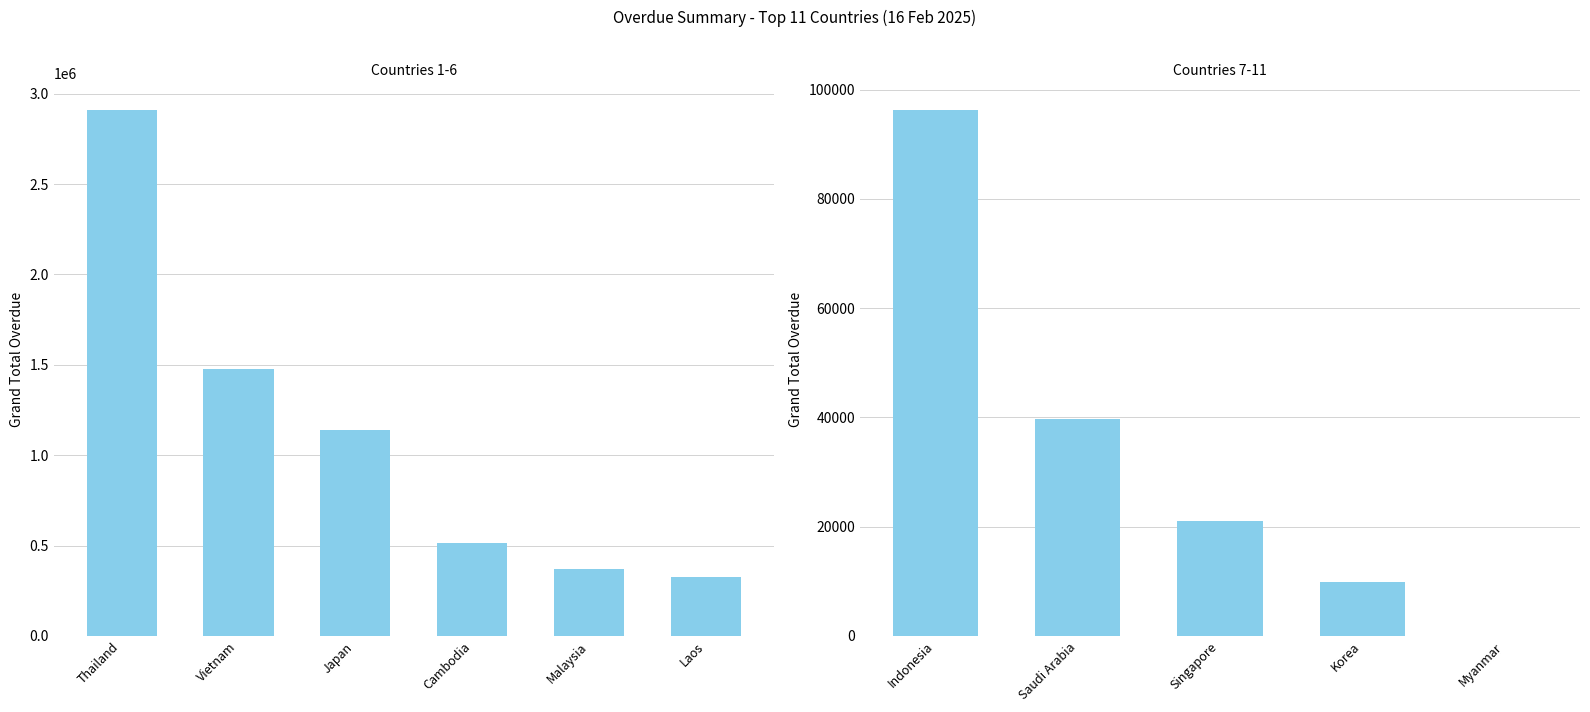

Is it true that the value at Myanmar is -61523.2?

False